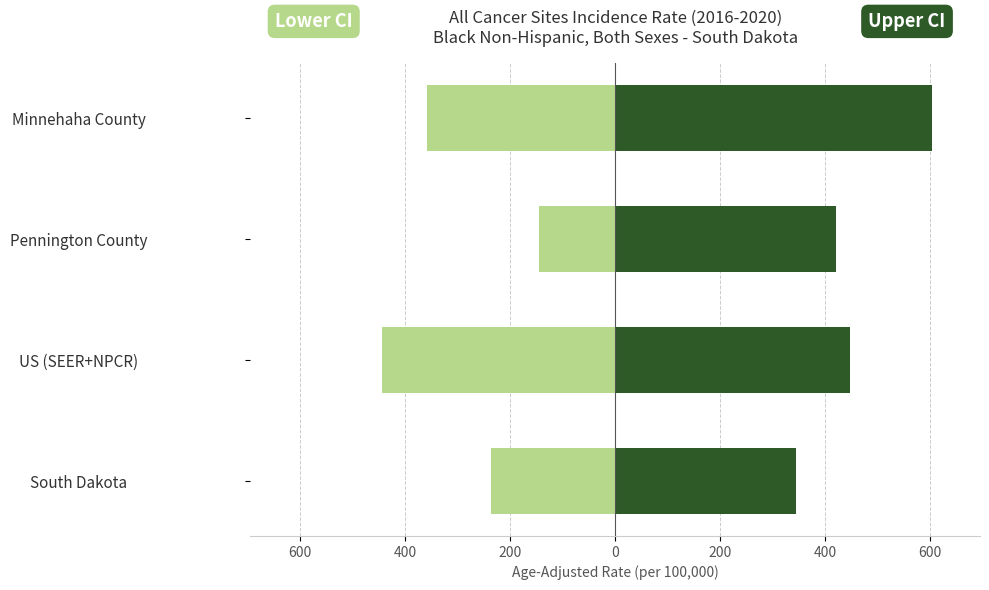

What is the smallest value displayed?

-444.9